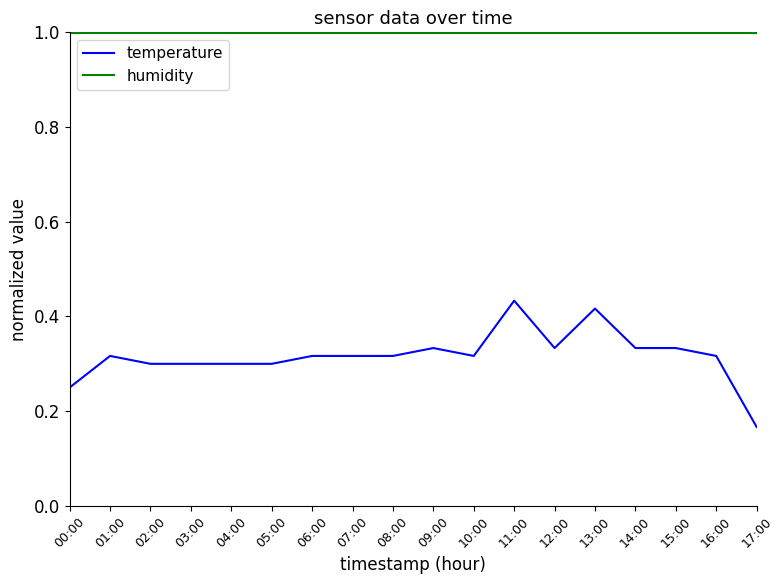

Where is temperature nearest to the value 0?

17:00